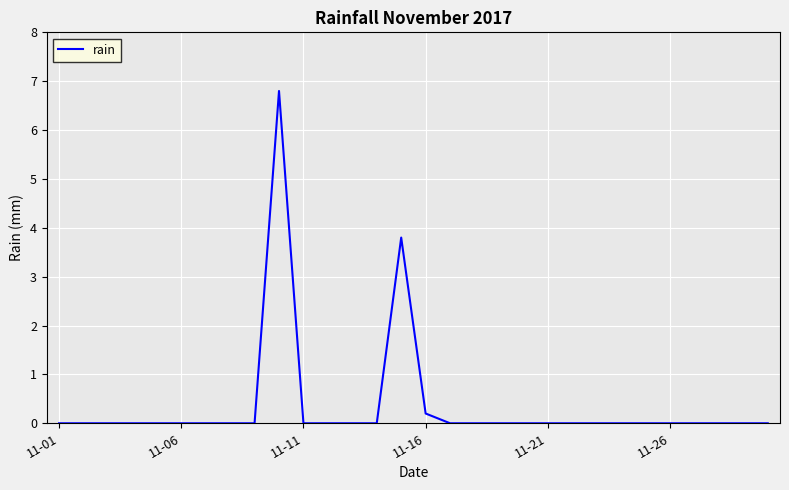

What is the greatest value displayed?

6.8